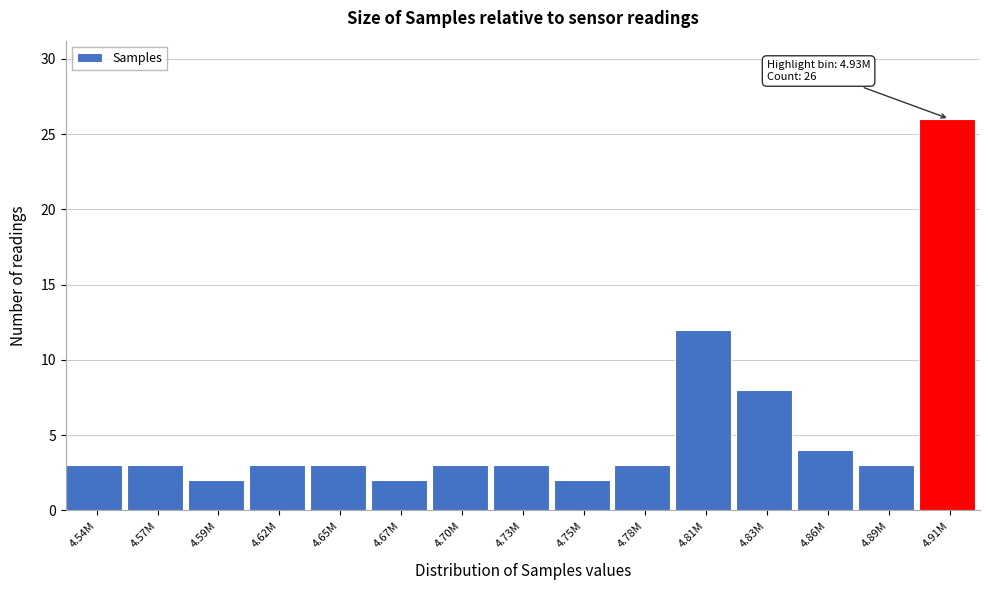

Reading right to left, what are all the values shown in this chart?

4.91M=26	4.89M=3	4.86M=4	4.83M=8	4.81M=12	4.78M=3	4.75M=2	4.73M=3	4.70M=3	4.67M=2	4.65M=3	4.62M=3	4.59M=2	4.57M=3	4.54M=3